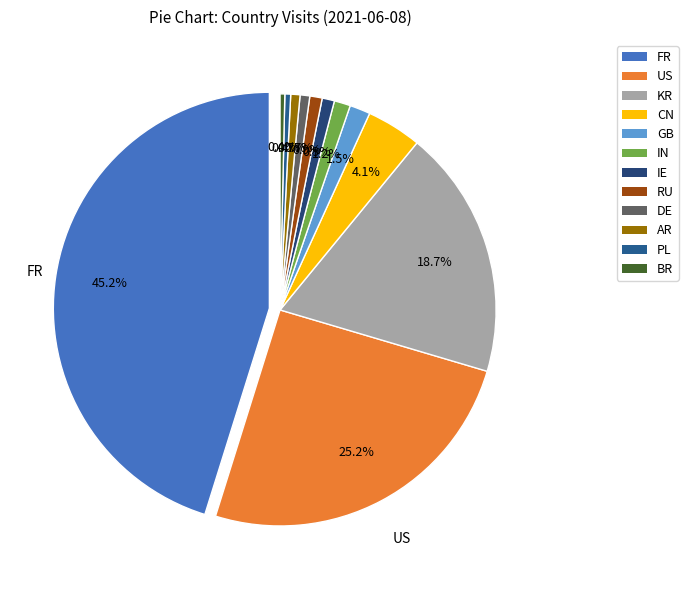

Combined, do CN and AR account for over 50%?

No